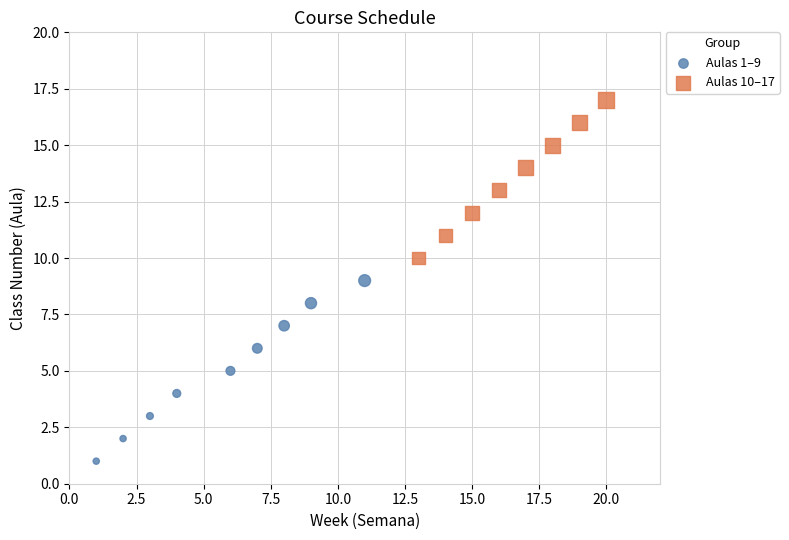

What are all the series names shown in the legend?

Aulas 1–9, Aulas 10–17